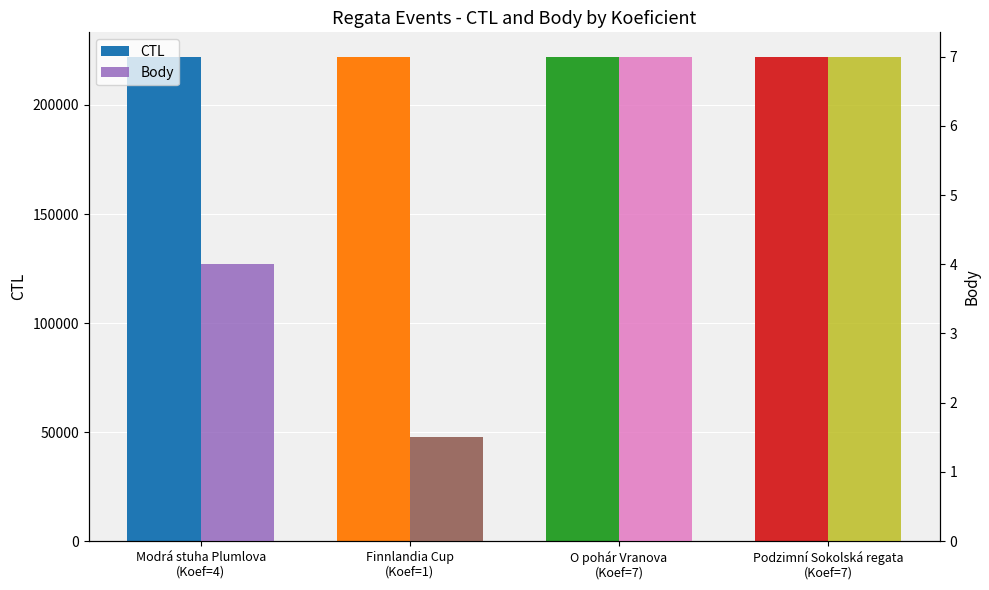

Which has a higher value, Podzimní Sokolská regata
(Koef=7) or Finnlandia Cup
(Koef=1)?

Podzimní Sokolská regata
(Koef=7)